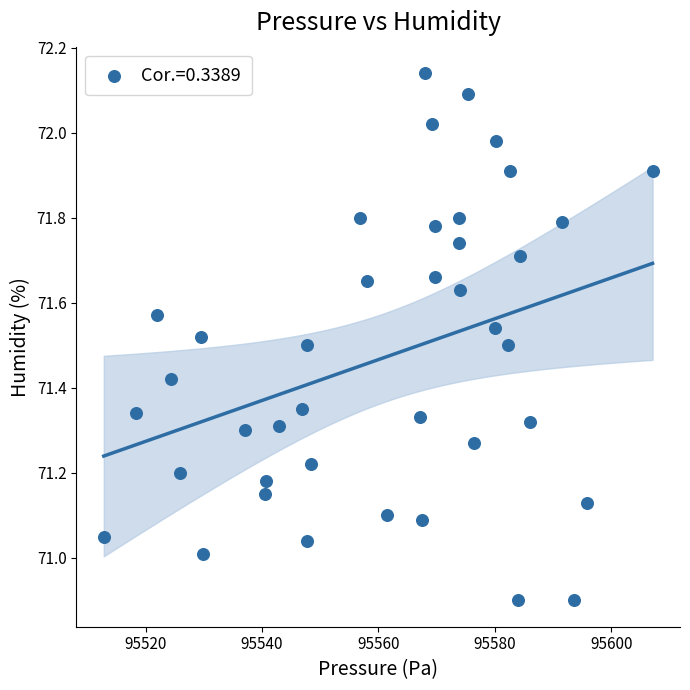

What is the range of X values (max minus min)?

94.3